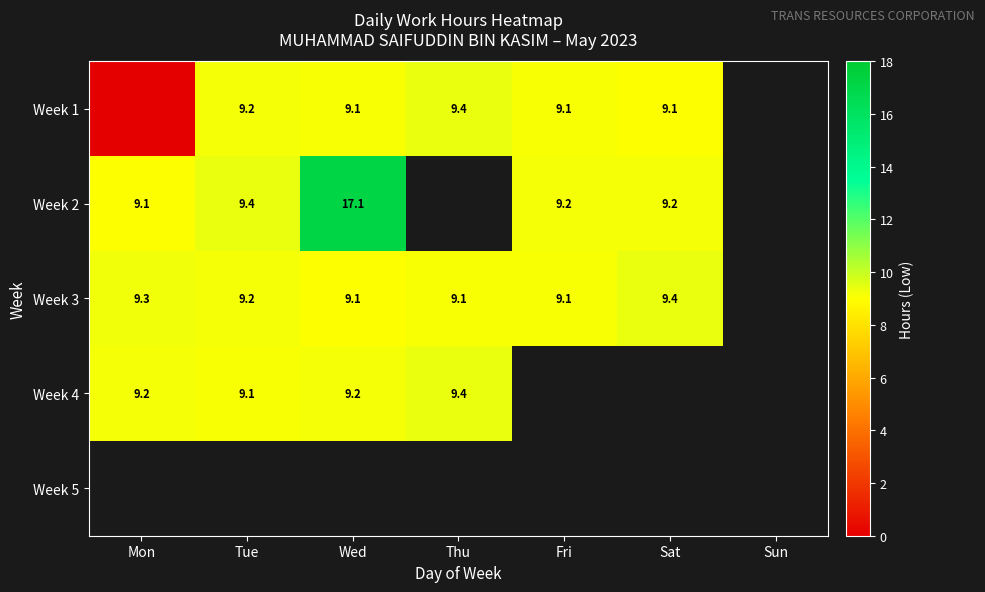

Is it true that Week 2 equals 9.2 at Fri?

True